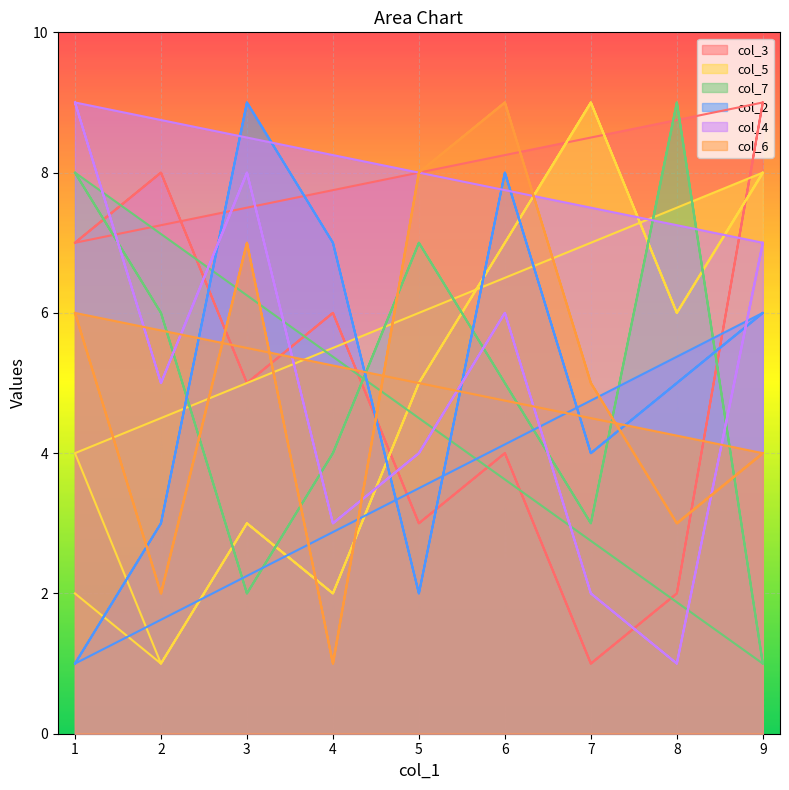

Which series has the largest total across all categories?

col_3